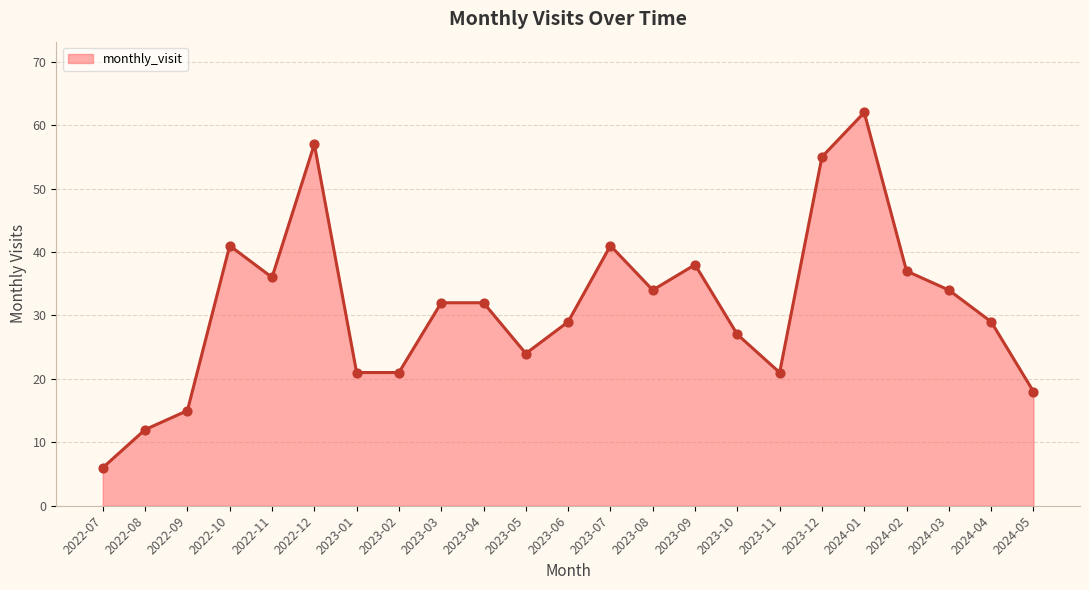

What is the change in value from 2023-10 to 2024-05?

-9